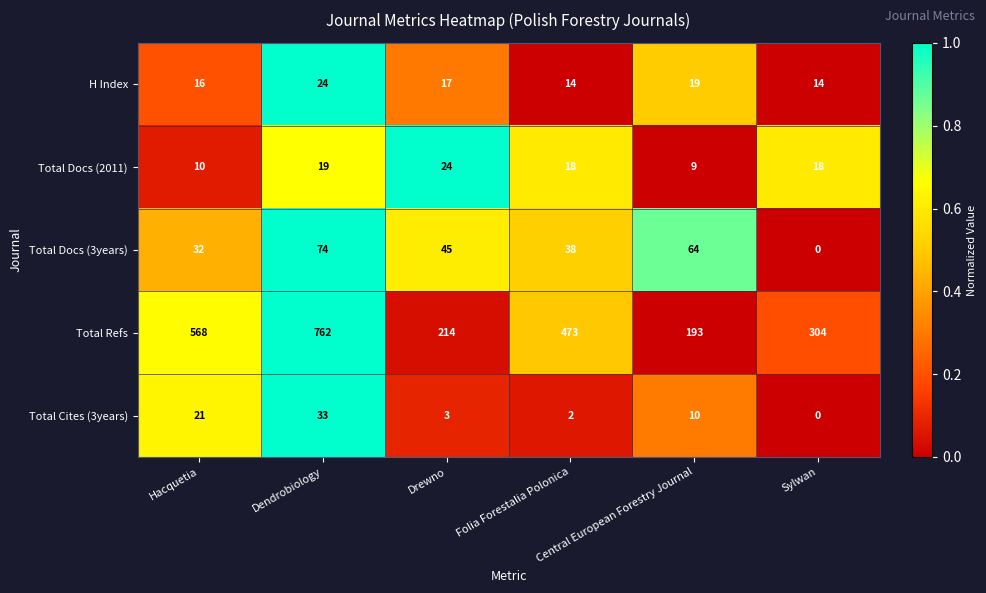

What is the sum of all Total Refs values?

2514